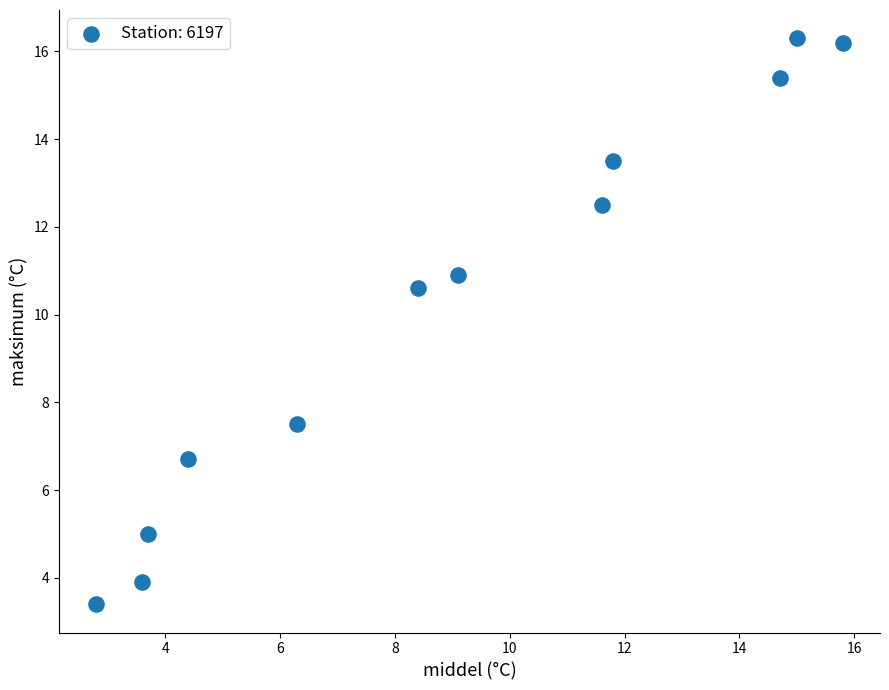

What is the range of Y values (max minus min)?

12.9